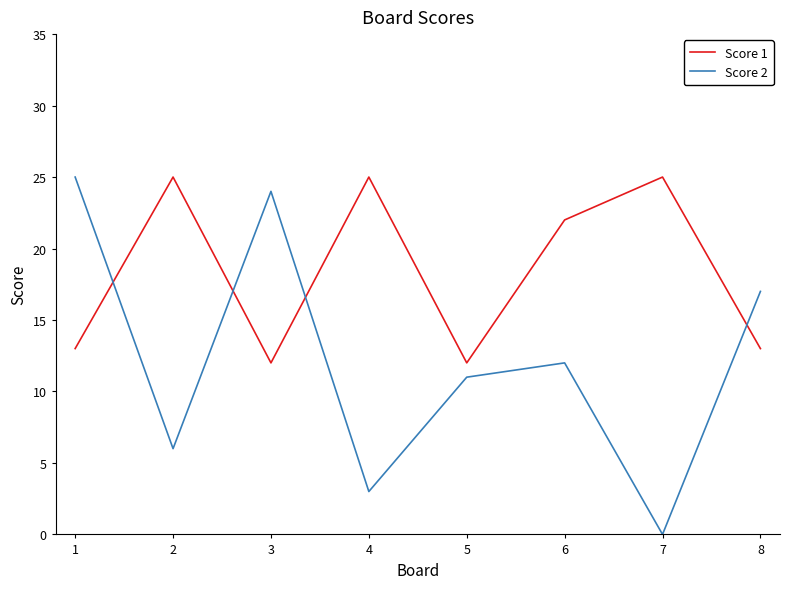

The Score 2 series shows 38 at 1. True or false?

False